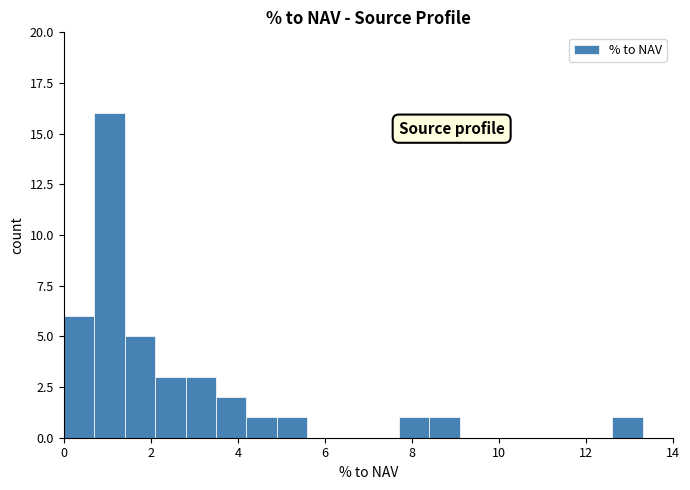

Around what value on the x-axis is the tallest bar? Give the approximate position of its centre, as read against the axis.

1.0